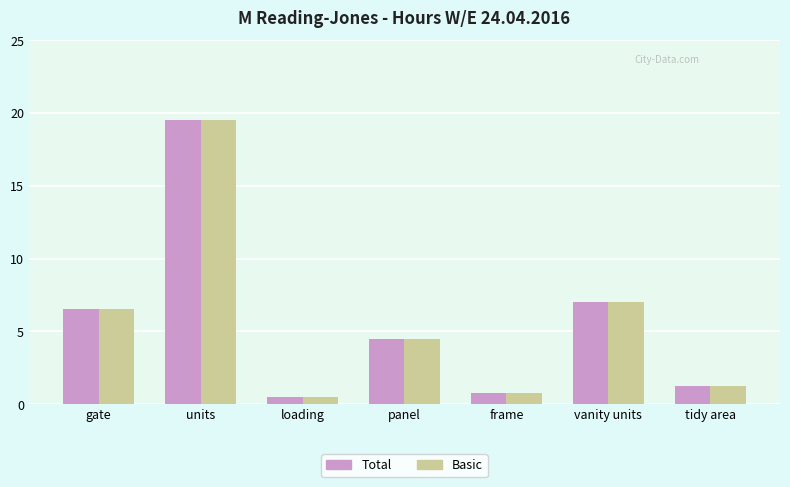

The Total series shows 1.2 at tidy area. True or false?

True